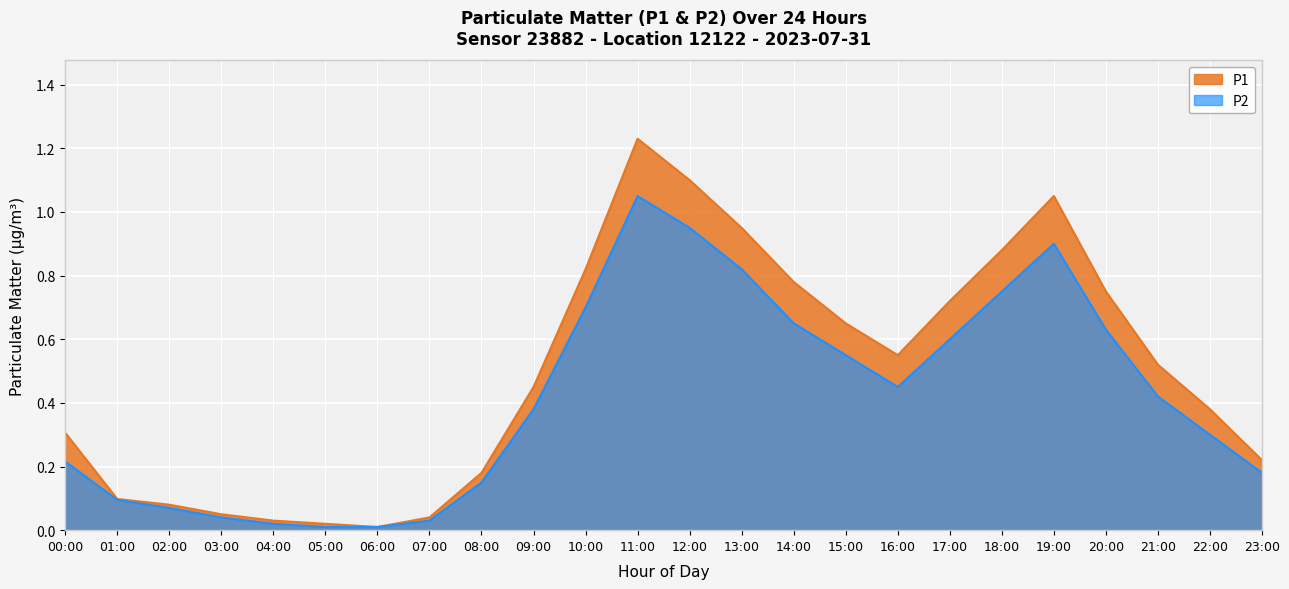

Rank the series by their average value, from highest to lowest.

P1, P2